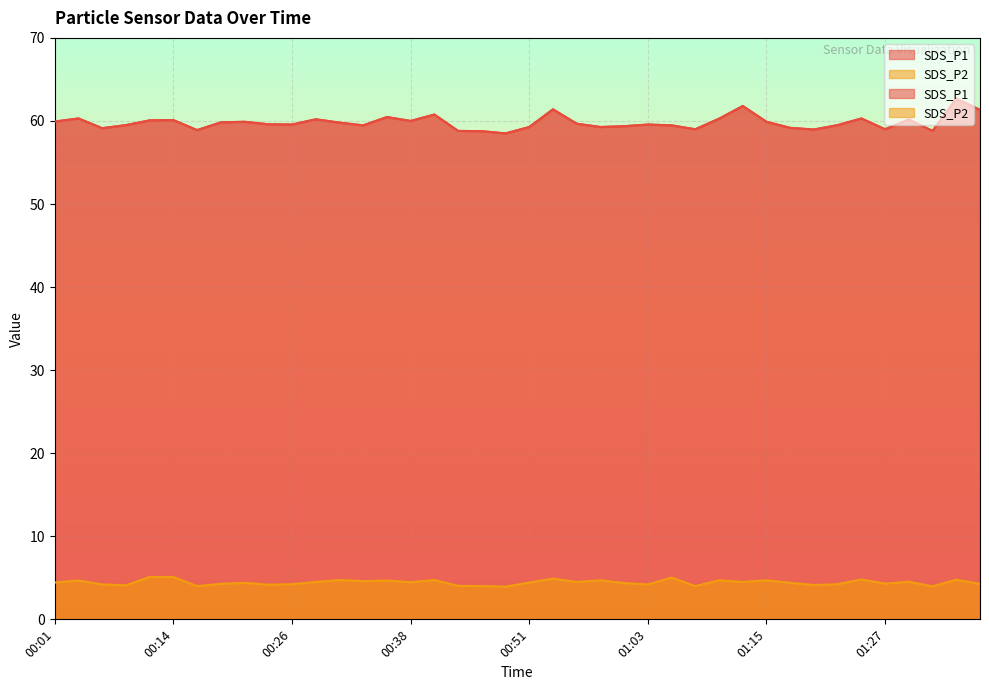

The SDS_P1 series shows 60.3 at 01:10. True or false?

True